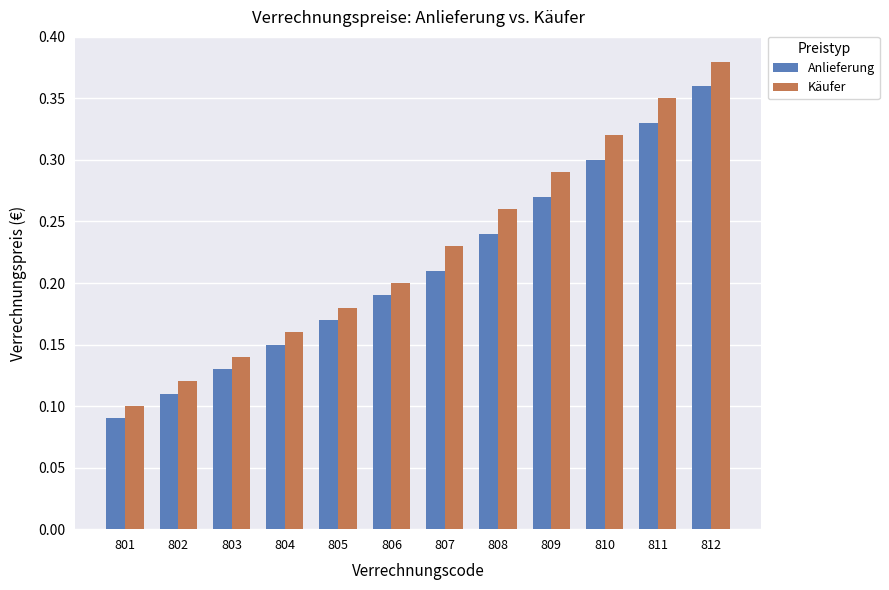

Which label corresponds to the largest value in the chart?

812